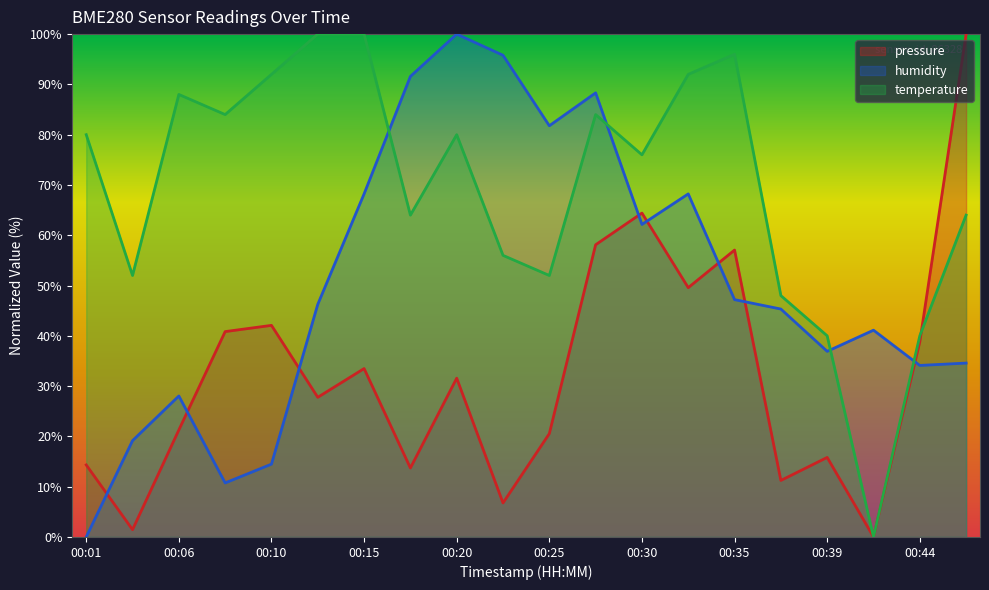

Between 00:44 and 00:06, which is larger?

00:44